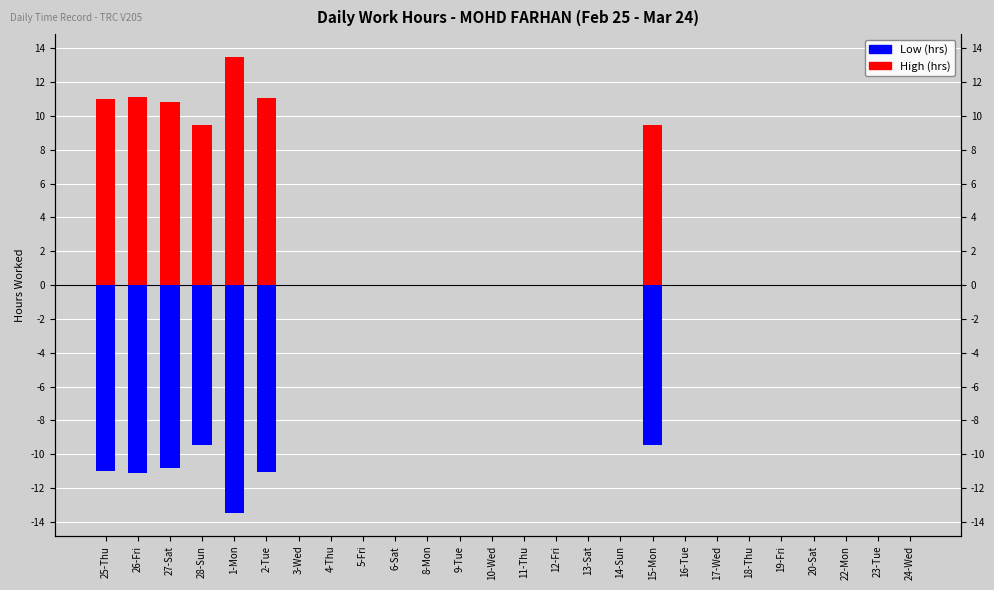

Reading right to left, transcribe all the data shown in this chart.

High (°F): 0.0	0.0	0.0	0.0	0.0	0.0	0.0	0.0	9.5	0.0	0.0	0.0	0.0	0.0	0.0	0.0	0.0	0.0	0.0	0.0	11.0	13.5	9.4	10.8	11.1	11.0
Low (°F): 0.0	0.0	0.0	0.0	0.0	0.0	0.0	0.0	-9.5	0.0	0.0	0.0	0.0	0.0	0.0	0.0	0.0	0.0	0.0	0.0	-11.0	-13.5	-9.4	-10.8	-11.1	-11.0